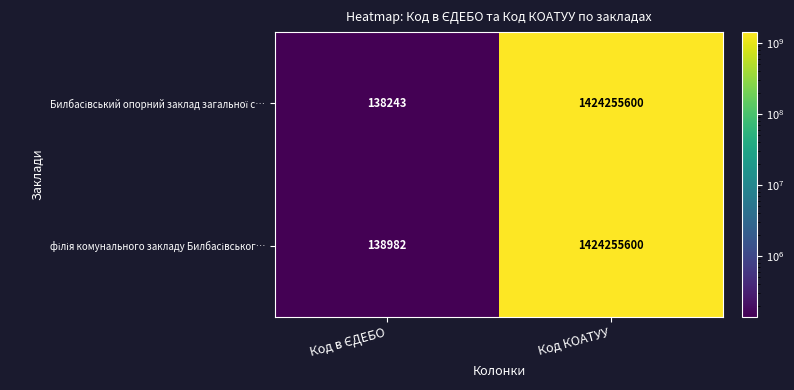

At which category does the chart reach its peak across all series?

Код КОАТУУ